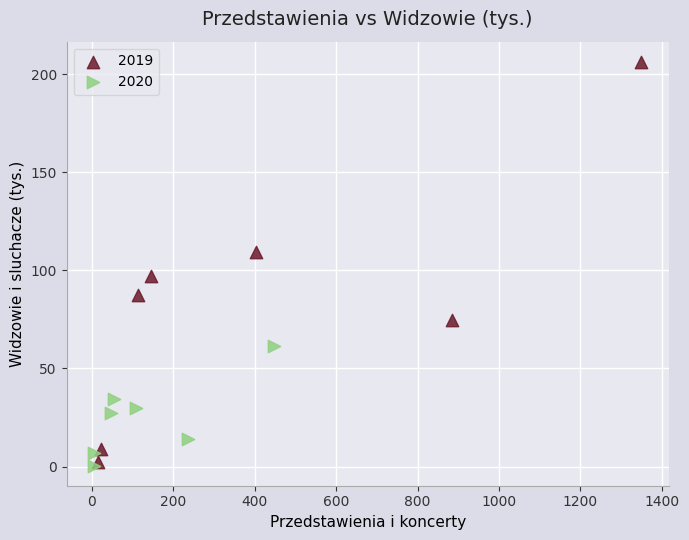

Which series has the largest Y range (max minus min)?

2019